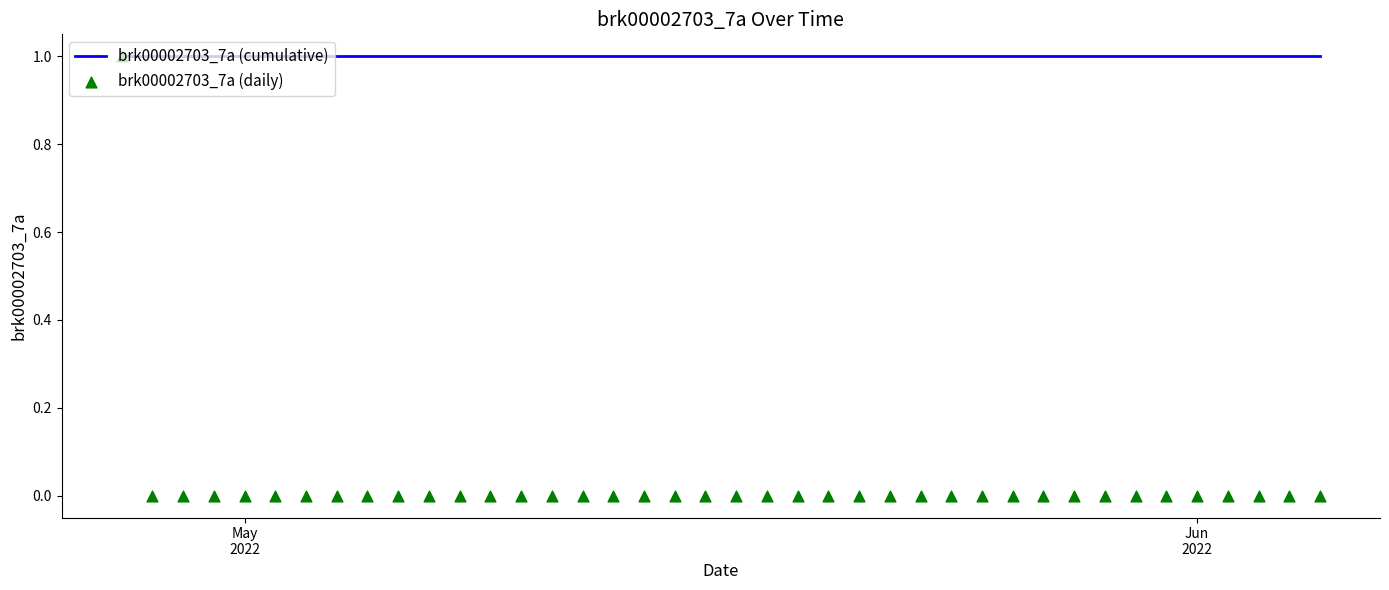

Which series reaches the maximum Y coordinate?

brk00002703_7a (cumulative)